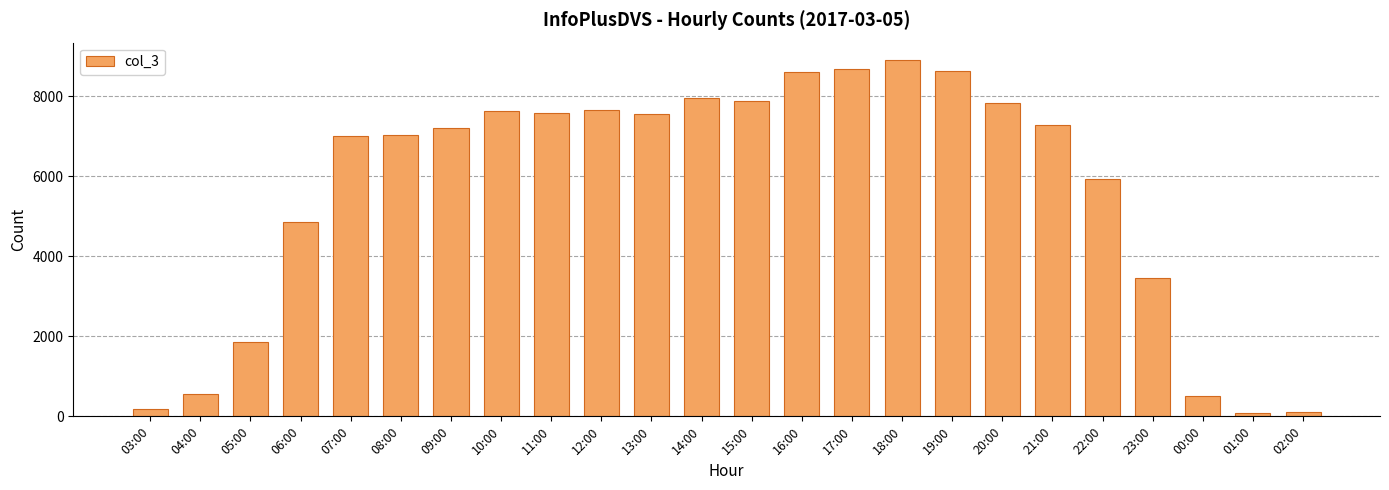

At which label is the value closest to 4490?

06:00